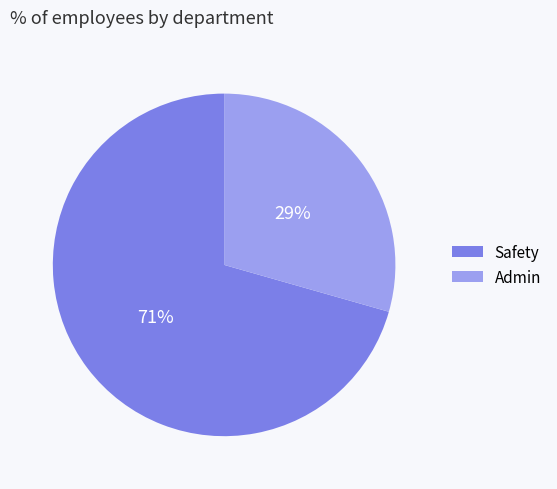

Is the sum of Admin and Safety greater than half?

Yes